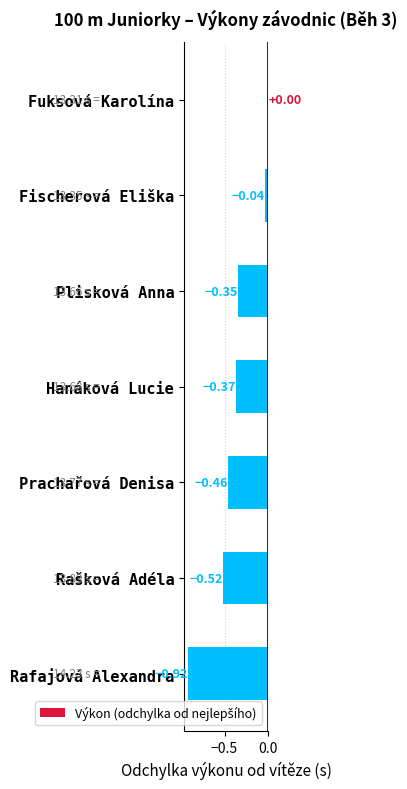

What is the sum of all values?

-2.7